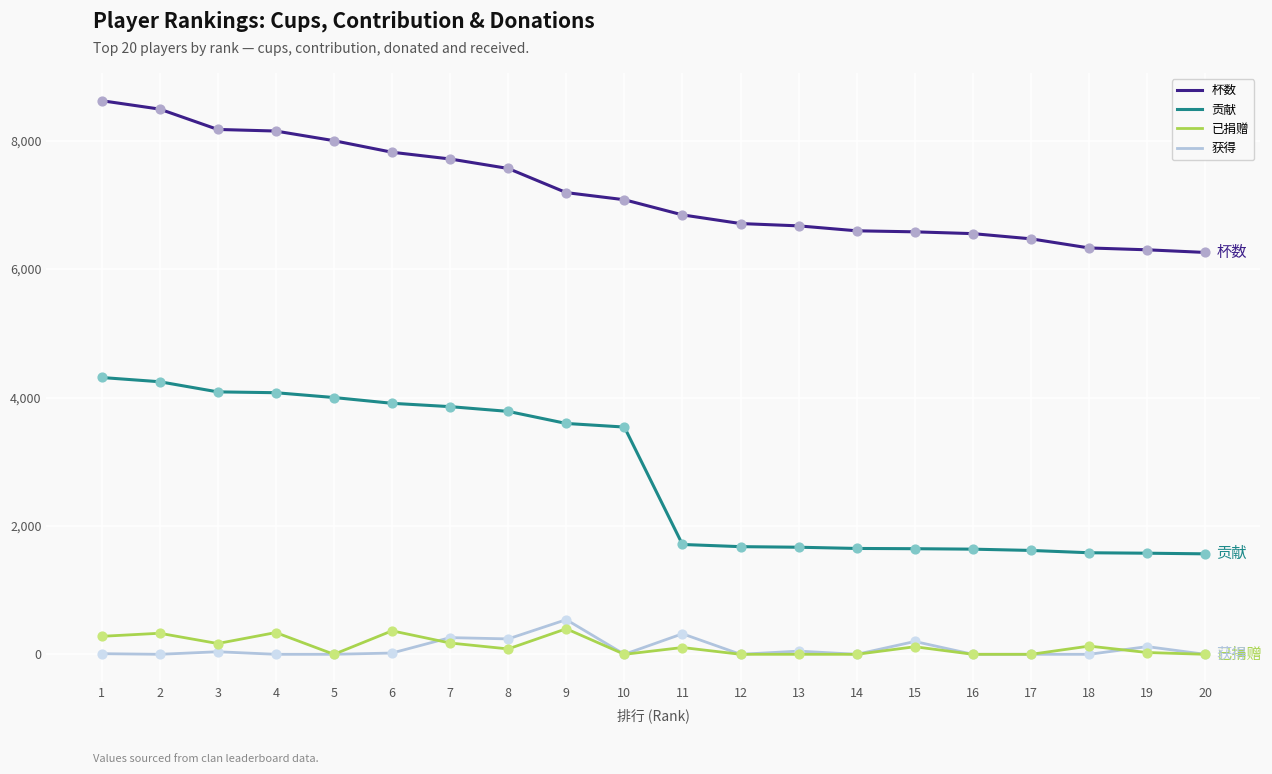

Which series has the largest total across all categories?

杯数